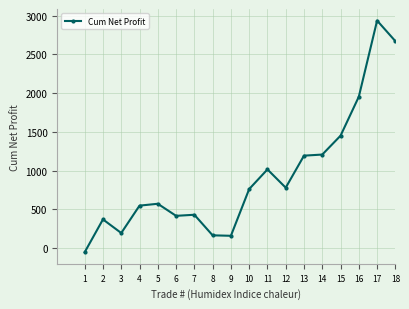

What is the maximum value shown in the chart?

2938.3